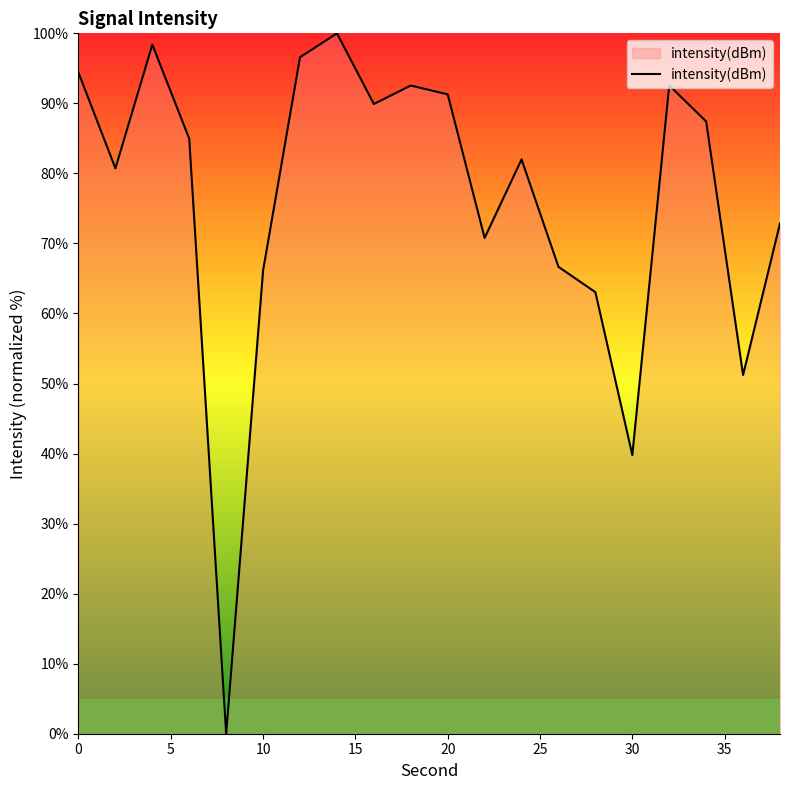

How many lines are shown in the chart?

1